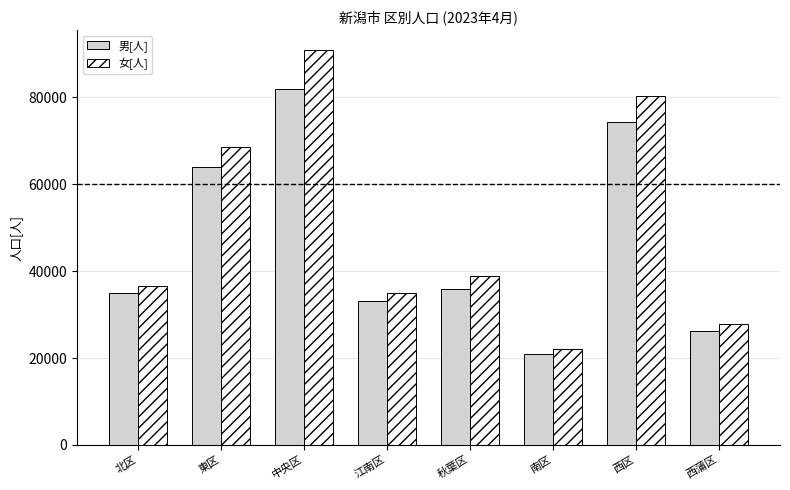

What is the maximum value for 男[人]?

81911